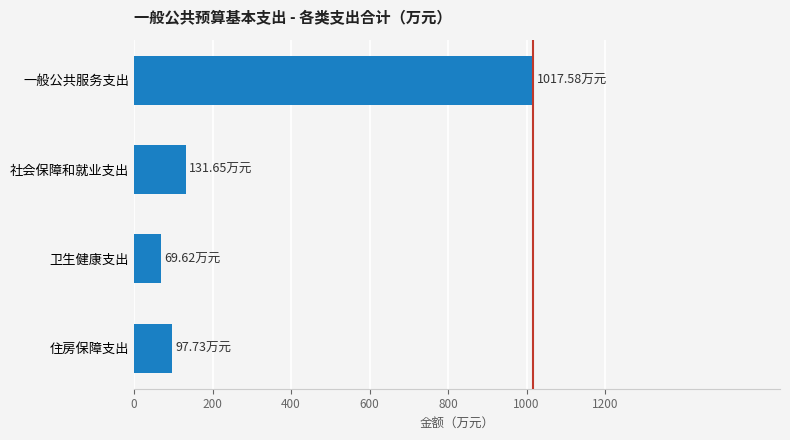

At which label is the value closest to 543?

社会保障和就业支出